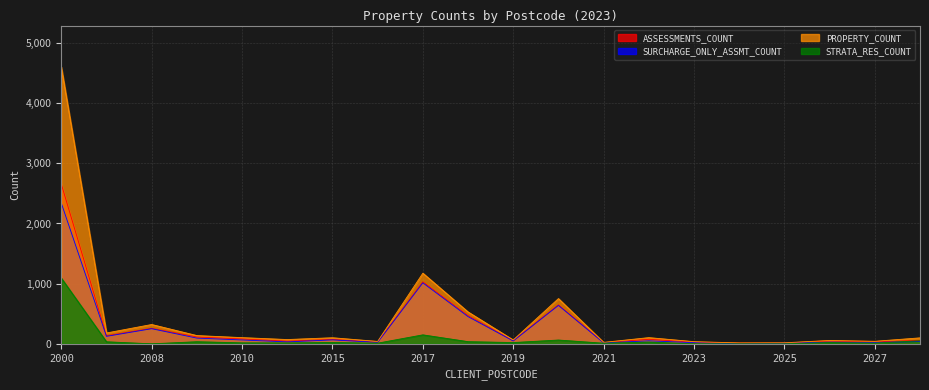

What is the highest value of the ASSESSMENTS_COUNT series?

2656